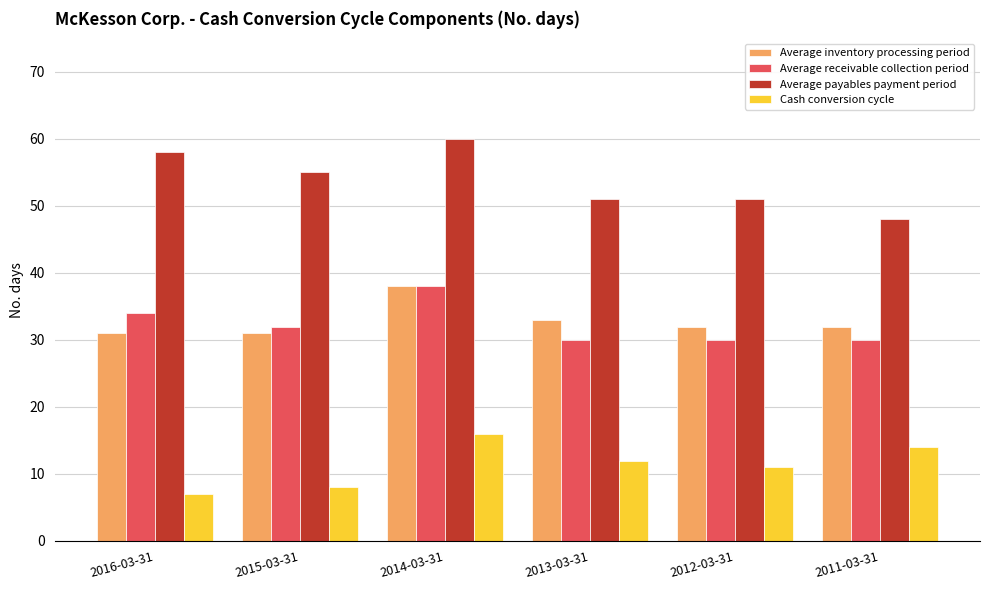

Reading left to right, what are all the values shown in this chart?

Average inventory processing period: 2016-03-31=31	2015-03-31=31	2014-03-31=38	2013-03-31=33	2012-03-31=32	2011-03-31=32
Average receivable collection period: 2016-03-31=34	2015-03-31=32	2014-03-31=38	2013-03-31=30	2012-03-31=30	2011-03-31=30
Average payables payment period: 2016-03-31=58	2015-03-31=55	2014-03-31=60	2013-03-31=51	2012-03-31=51	2011-03-31=48
Cash conversion cycle: 2016-03-31=7	2015-03-31=8	2014-03-31=16	2013-03-31=12	2012-03-31=11	2011-03-31=14